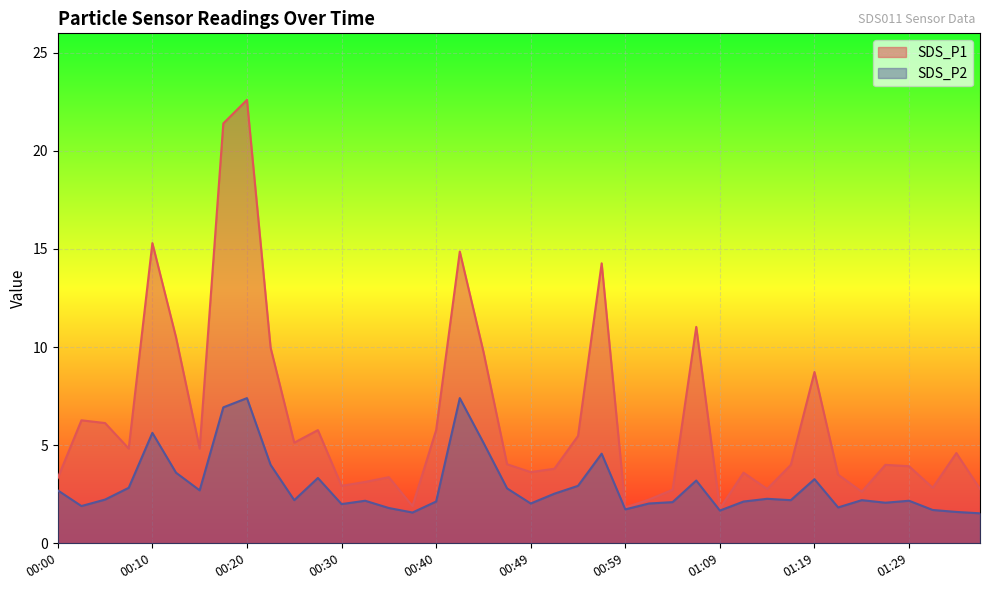

The SDS_P2 series shows 2.4 at 00:12. True or false?

False